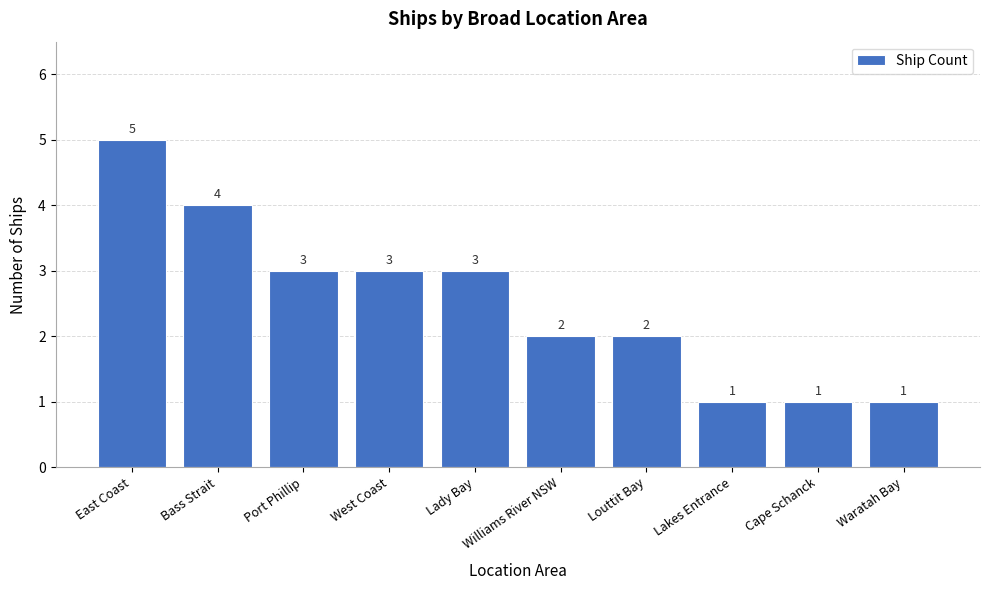

Which has a higher value, Waratah Bay or Louttit Bay?

Louttit Bay